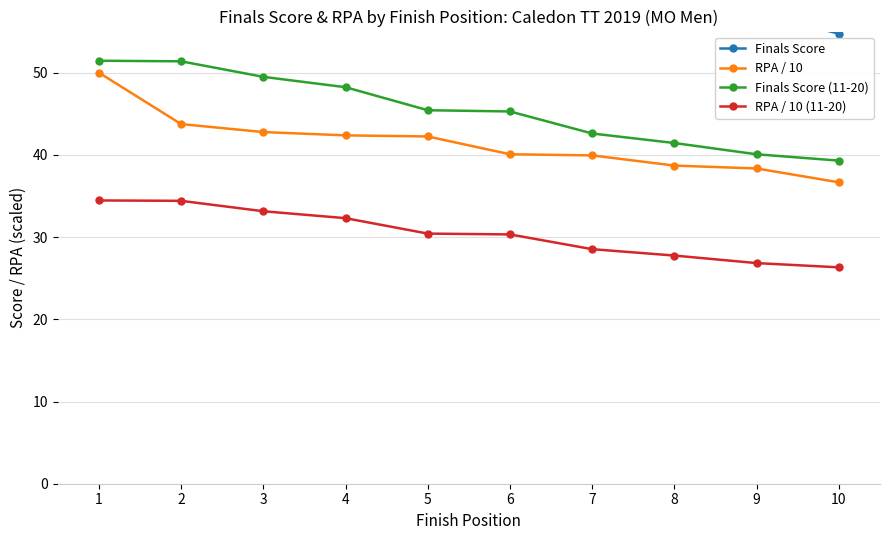

Which label corresponds to the largest value in the chart?

1